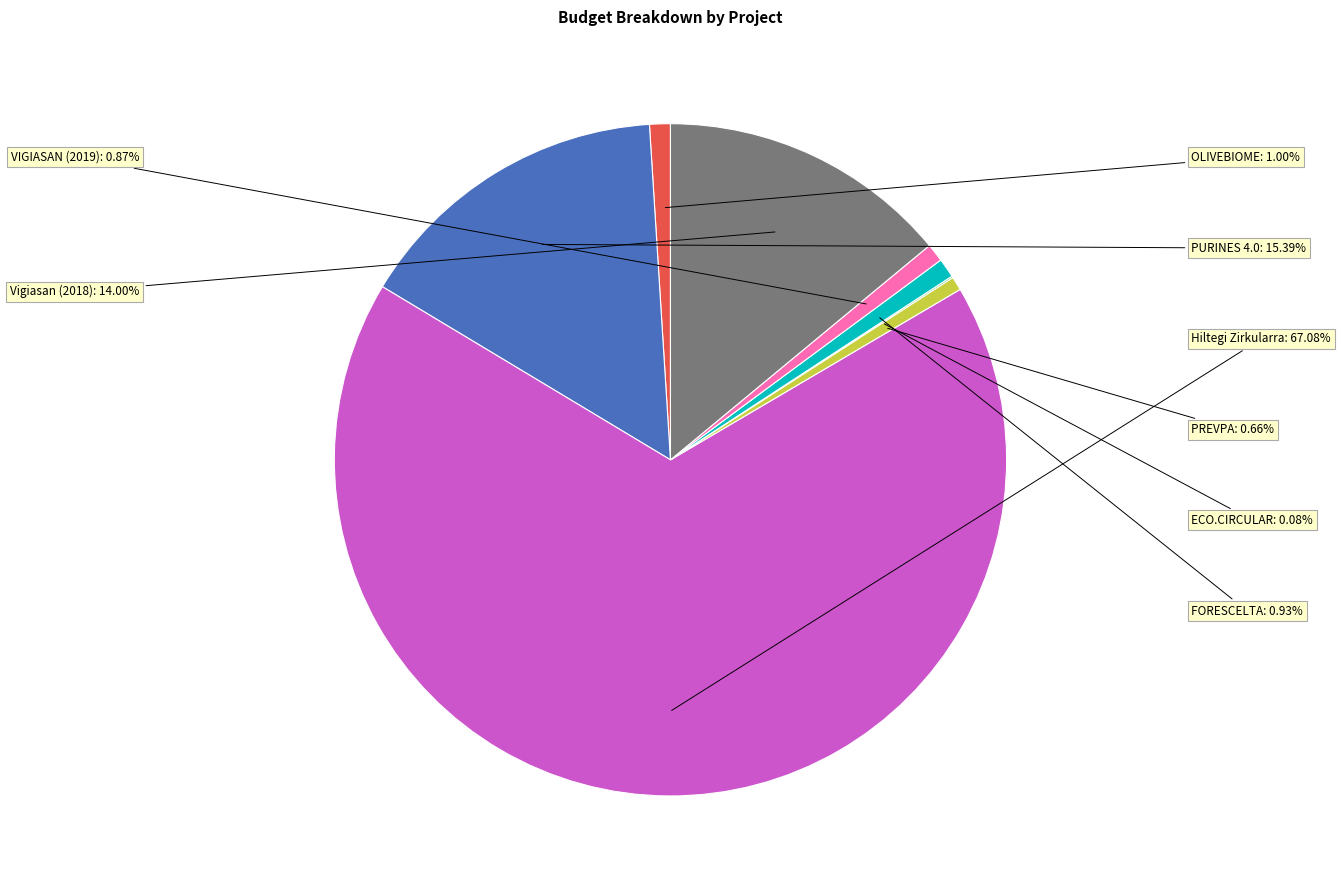

Does any single category account for the majority?

Yes